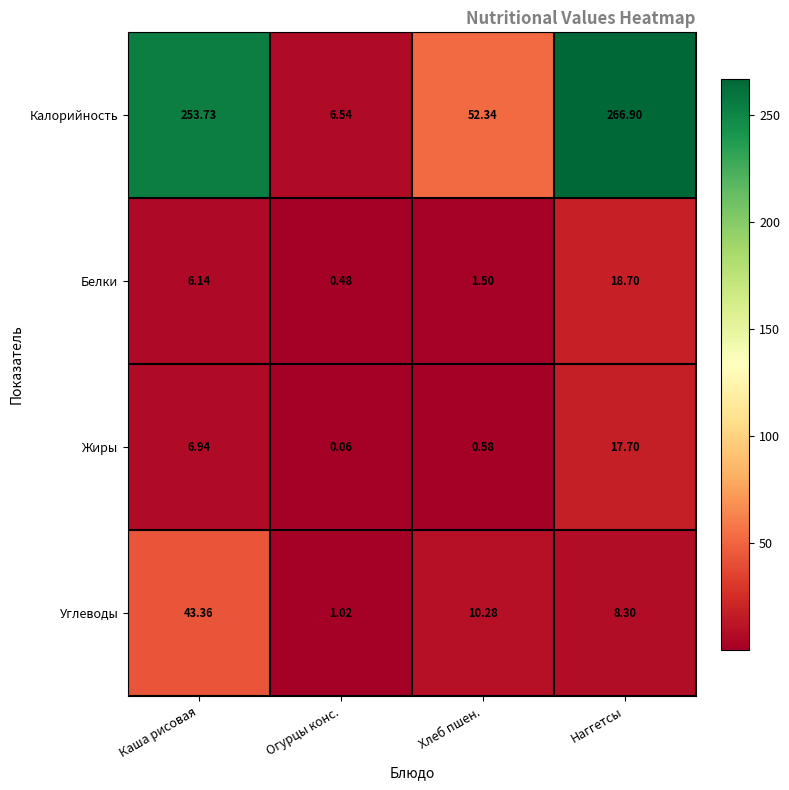

At how many categories does at least one series exceed 208?

2